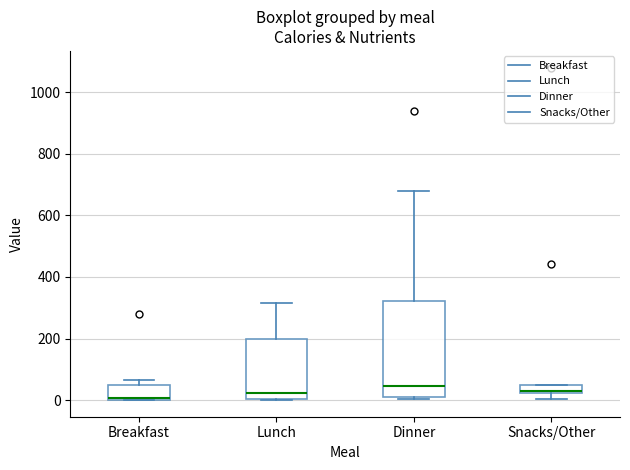

Comparing the boxes themselves (not the whiskers), which one is the tallest?

Dinner